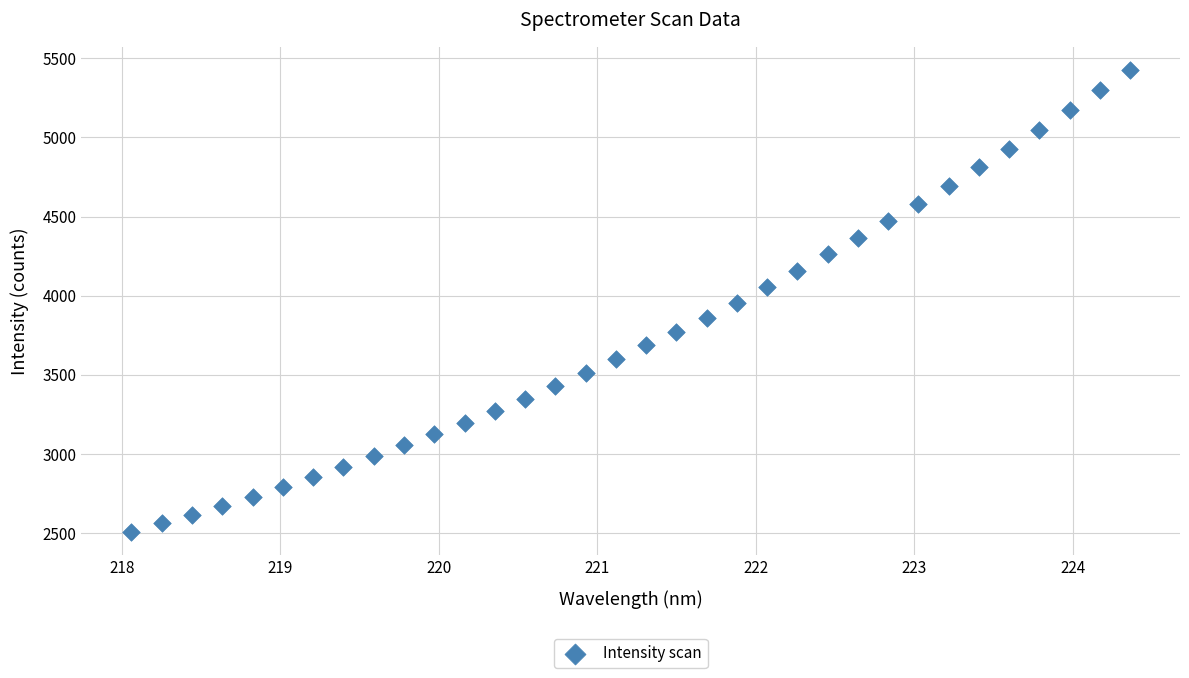

What is the range of X values (max minus min)?

6.3